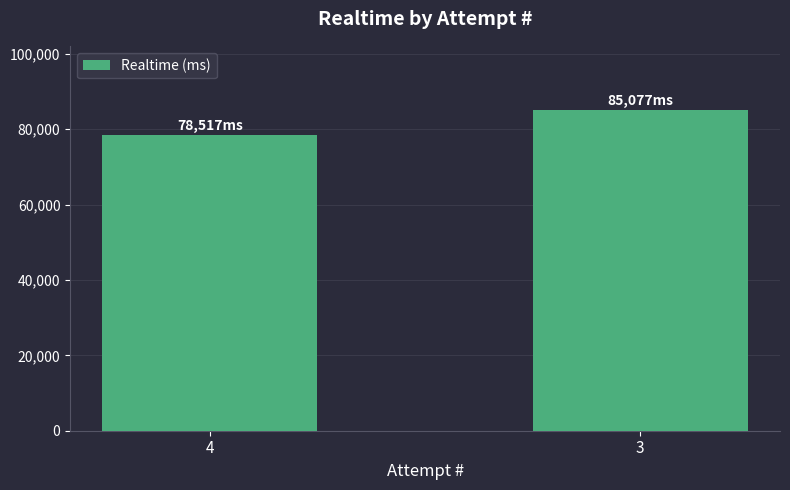

The value at 3 is 85077. True or false?

True